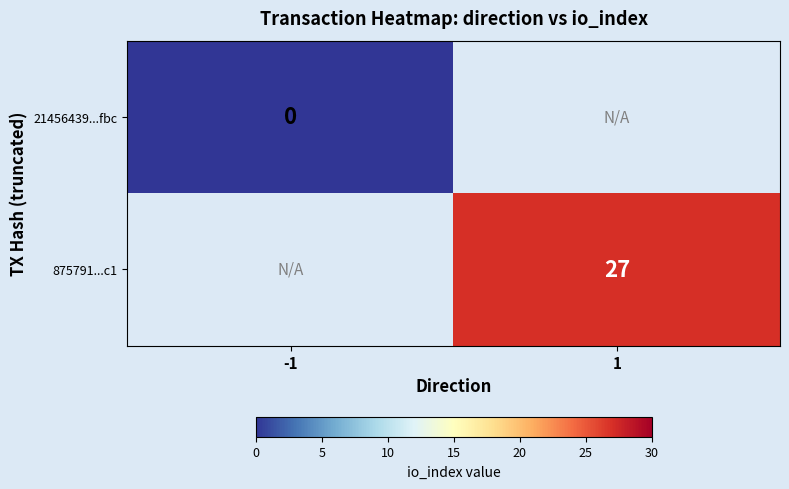

At how many categories does at least one series exceed 26?

1